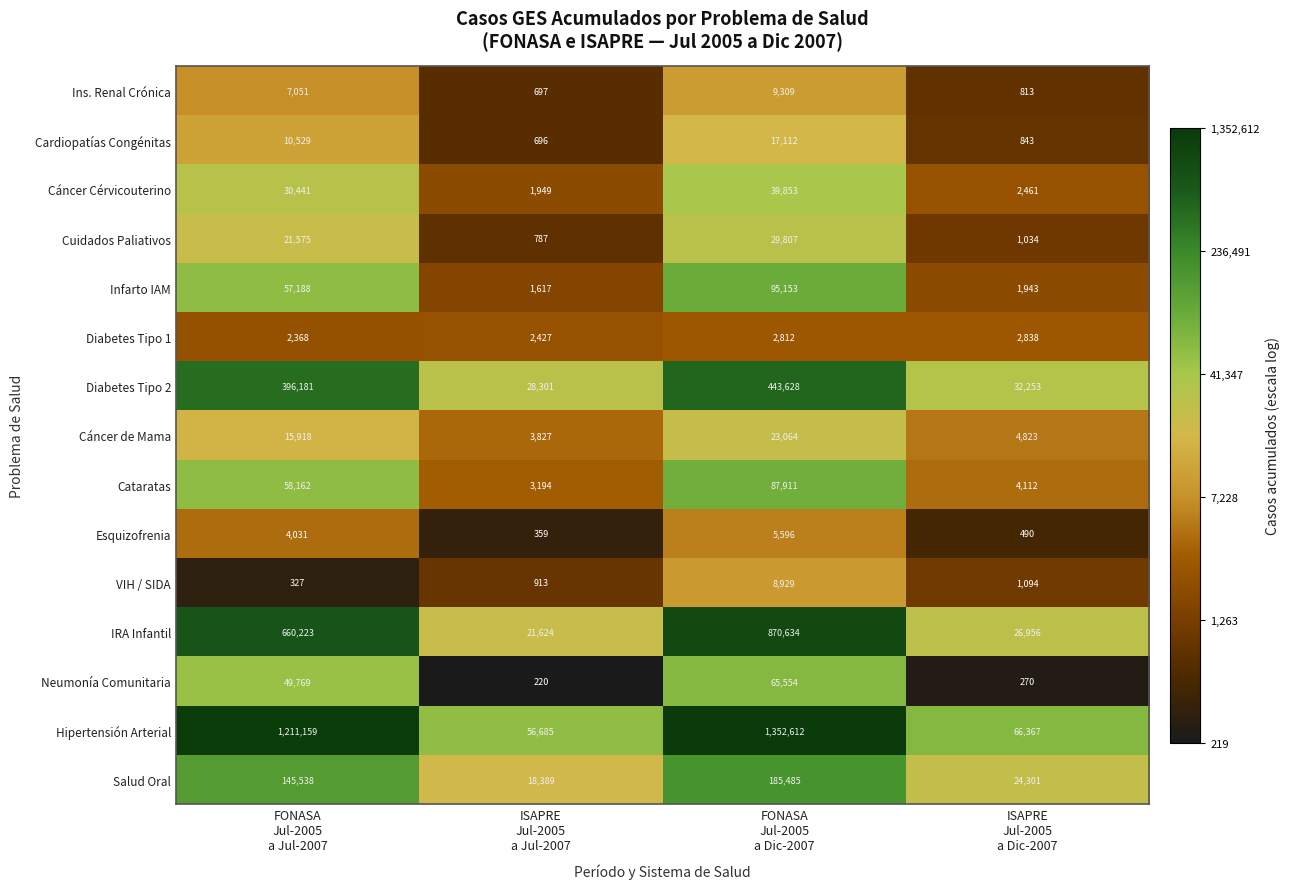

Which category has the highest value across all series?

FONASA
Jul-2005
a Dic-2007